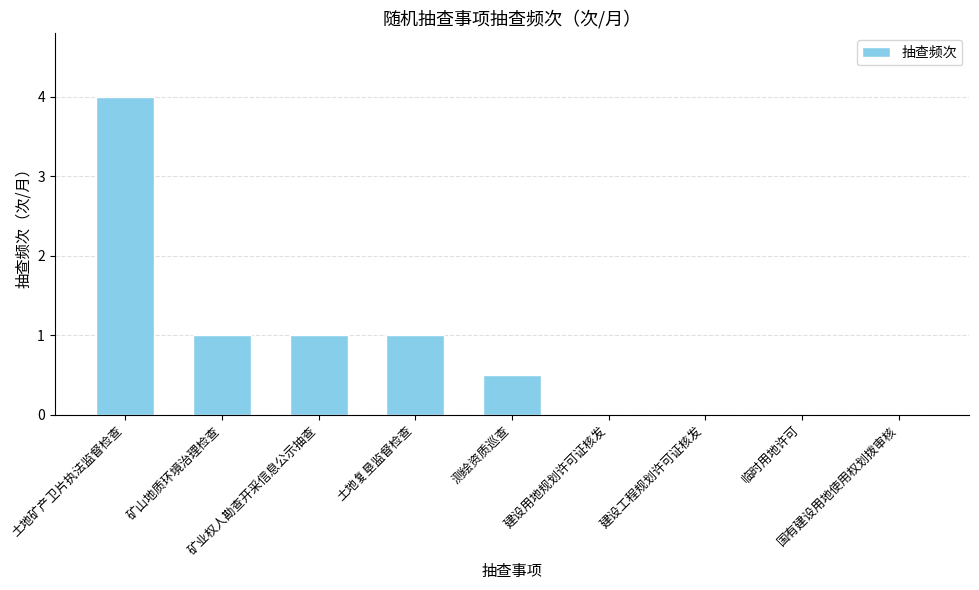

Which label corresponds to the largest value in the chart?

土地矿产卫片执法监督检查